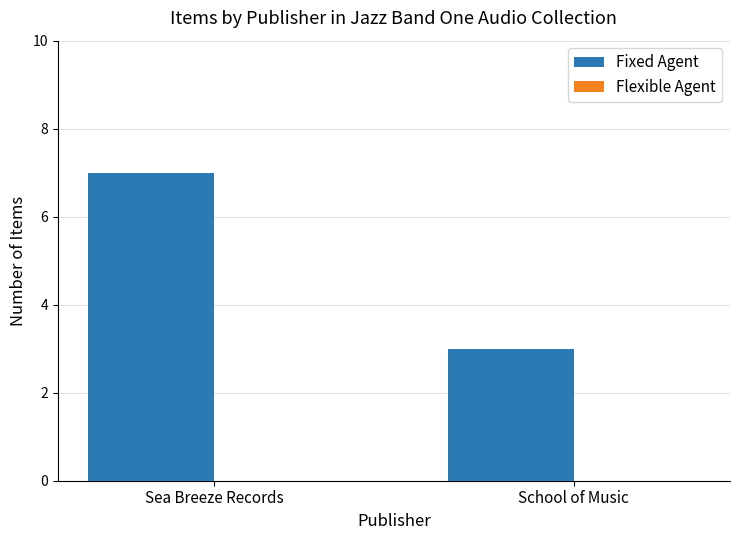

What is the label of the 2nd bar from the right?

Sea Breeze Records